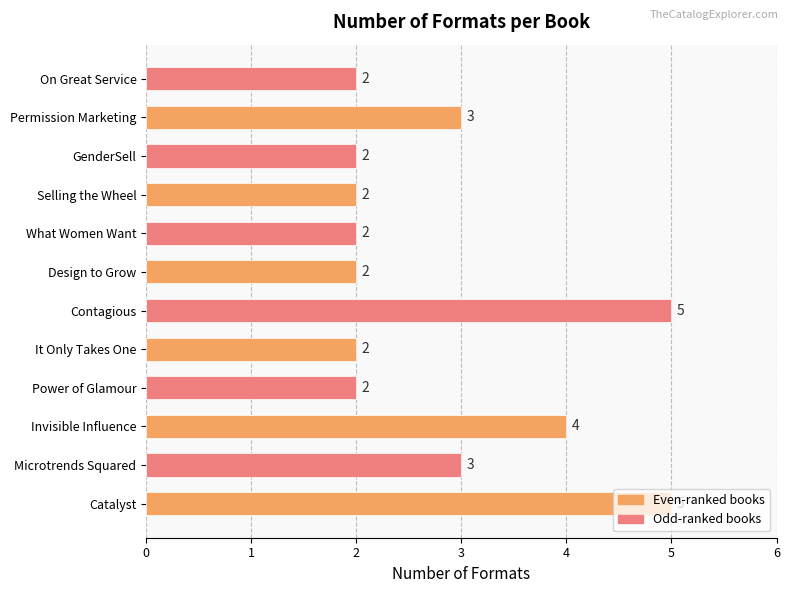

What is the difference between the maximum and minimum values?

3